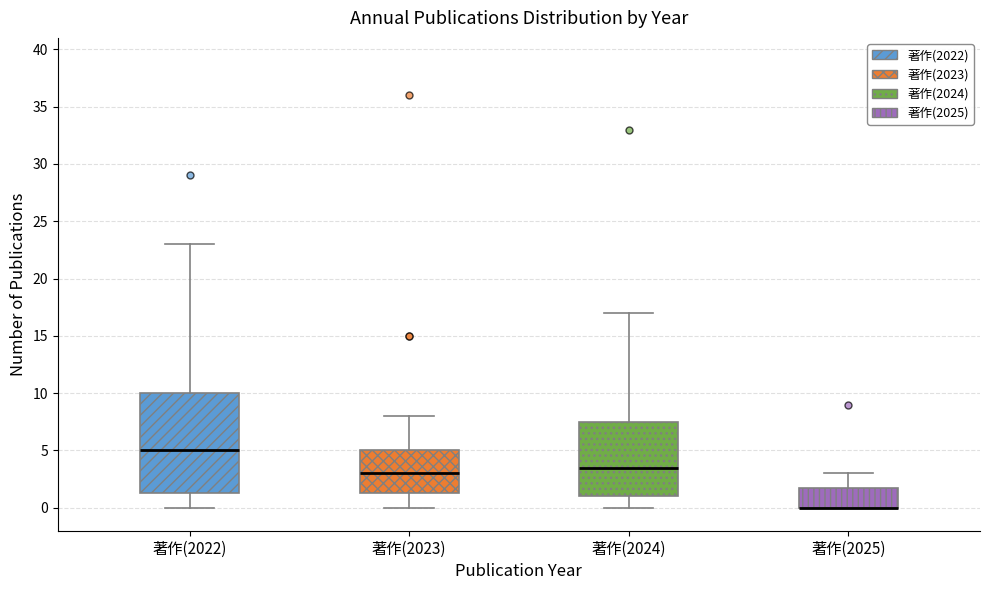

Where is the upper edge of the box for 著作(2023) on the y-axis? The values are not printed on the chart, so give them approximately, as read against the axis.

5.0